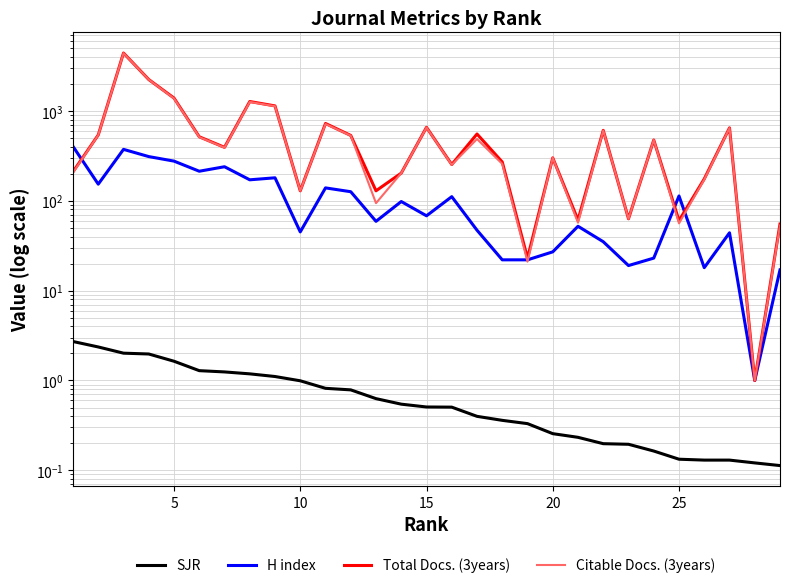

How many lines are shown in the chart?

4